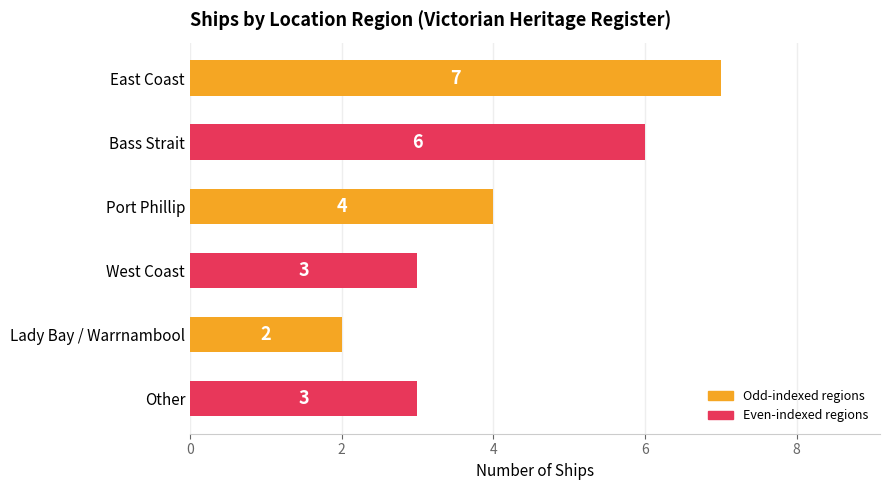

What is the sum of all values?

25